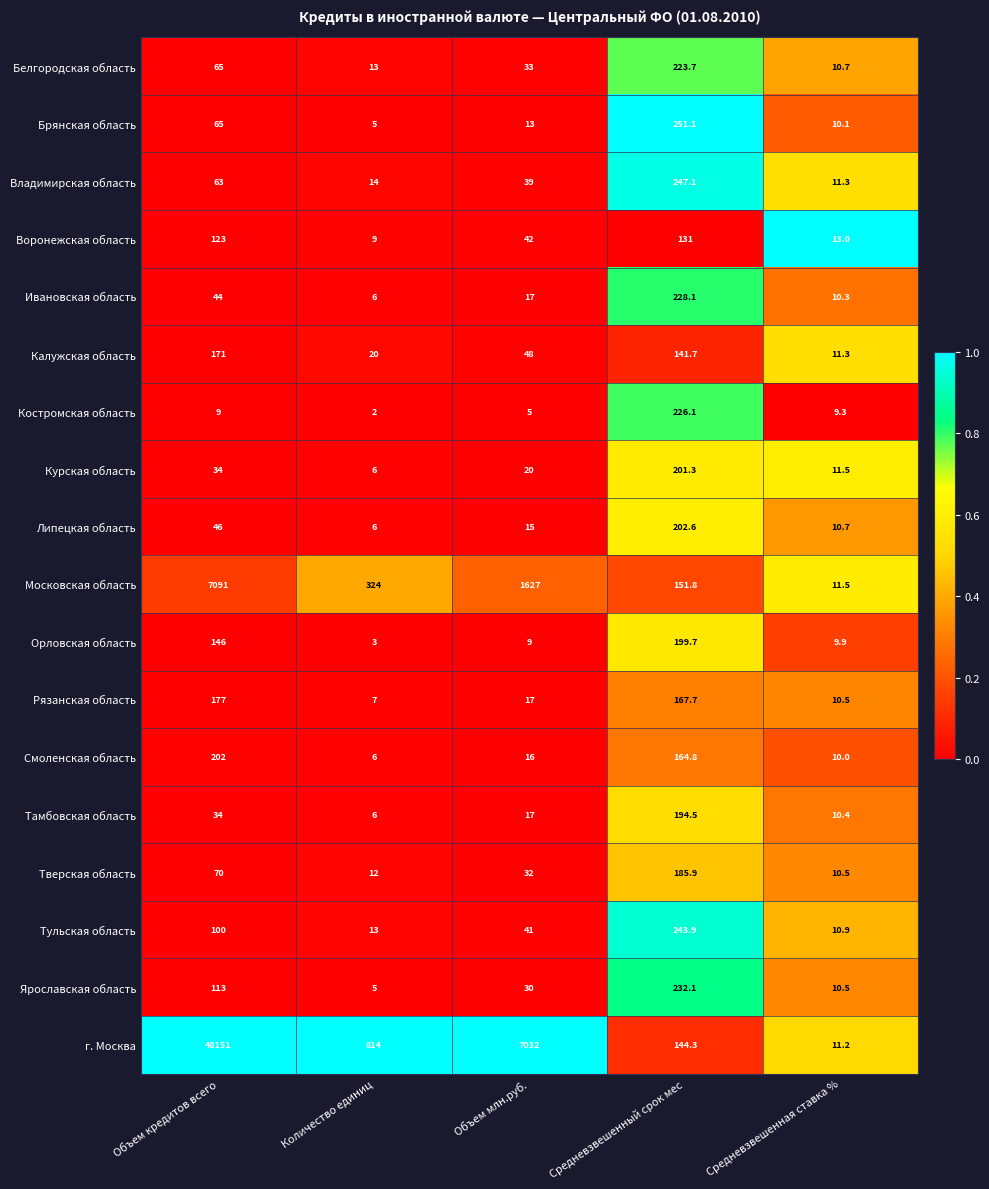

What is the difference between the highest and lowest values at Средневзвешенная ставка %?

3.7